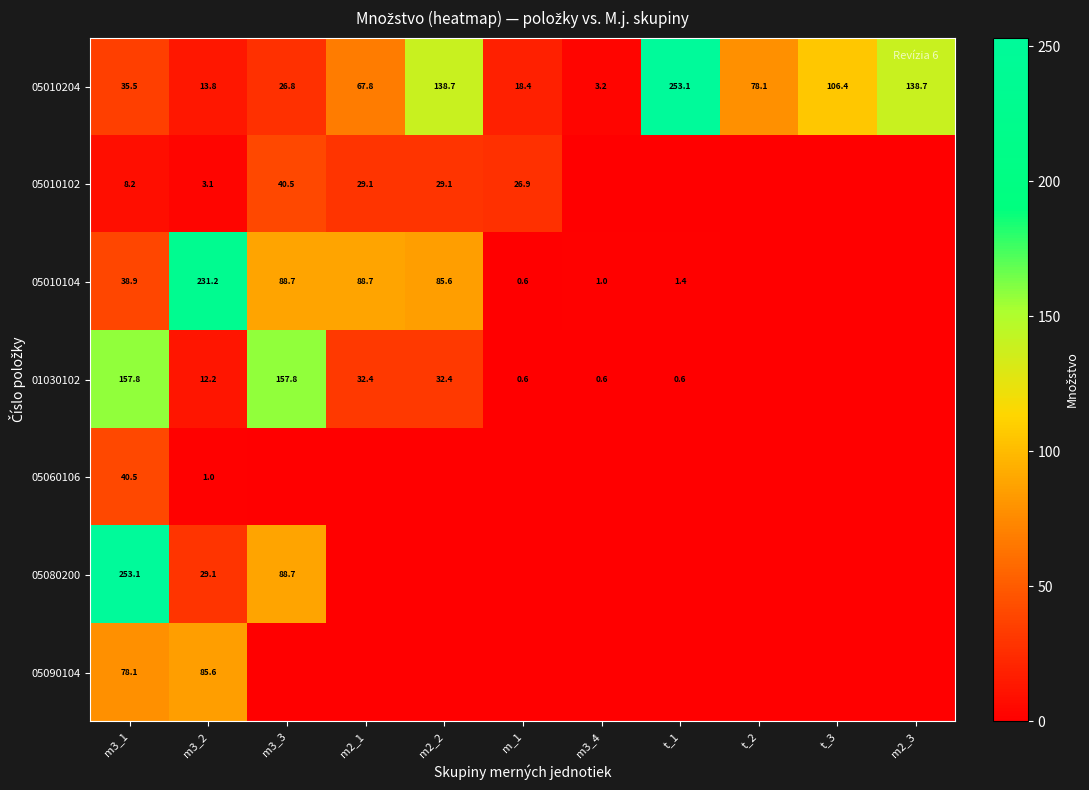

What is the spread (max minus min) of values at m3_1?

244.9